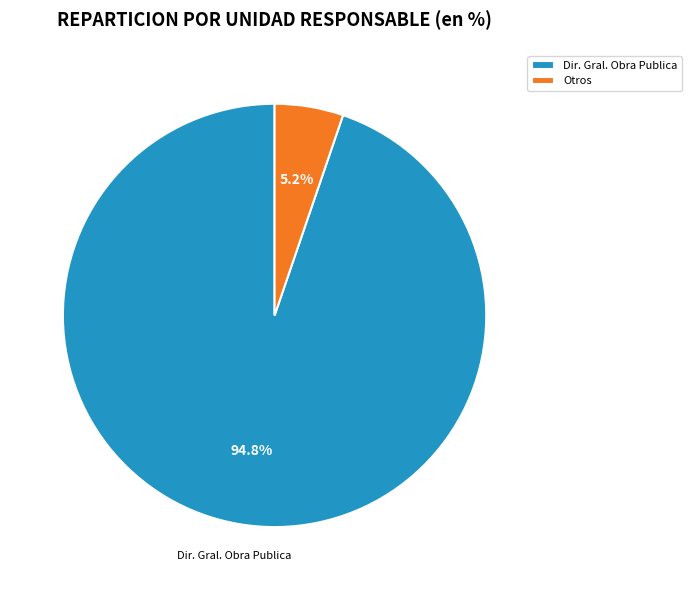

To the nearest percent, what is the difference between the largest and smallest slice percentages?

90%